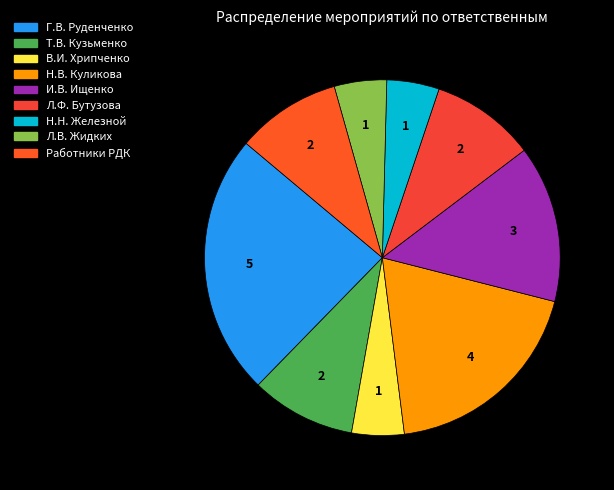

How many segments does this pie chart have?

9